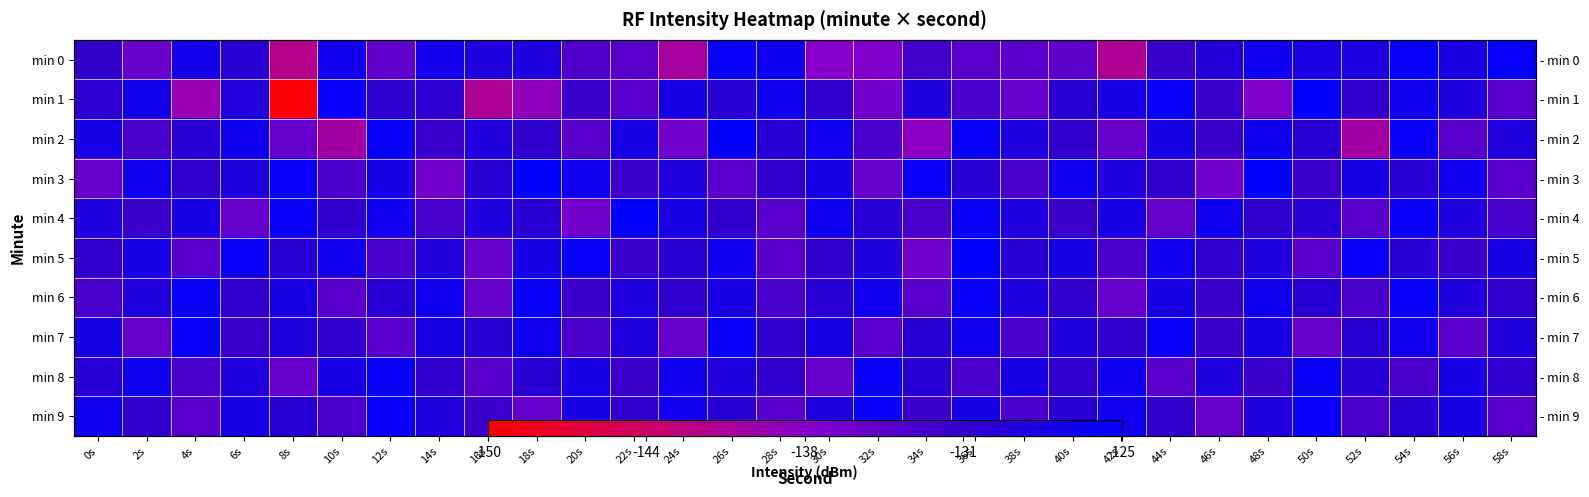

How many distinct data groups are displayed?

10